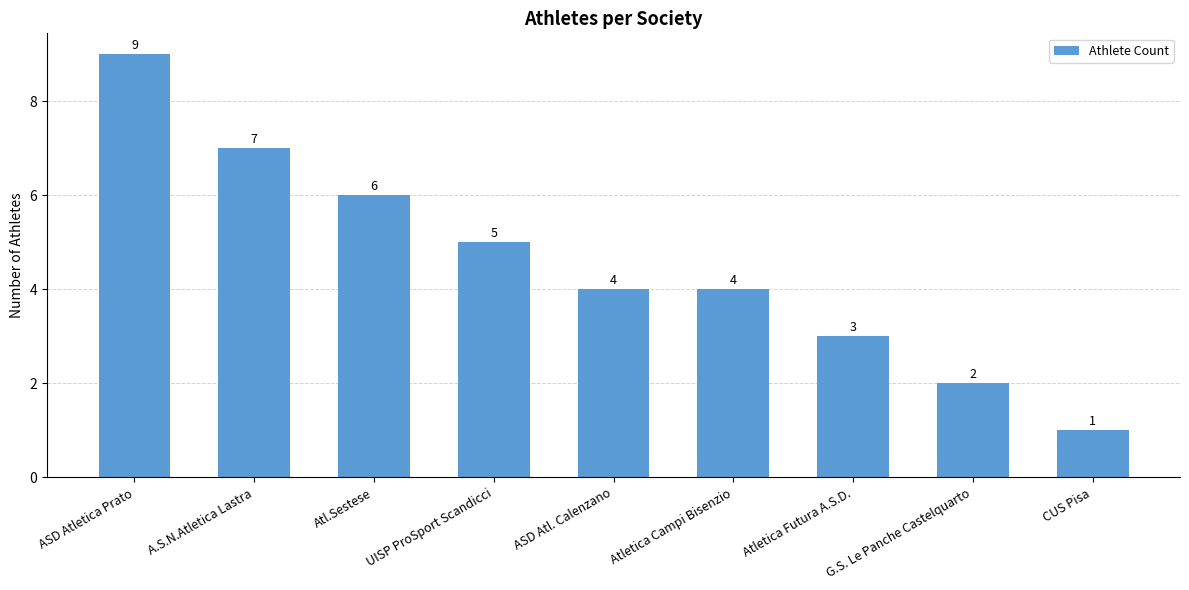

True or false: the data shows 9 at ASD Atletica Prato.

True